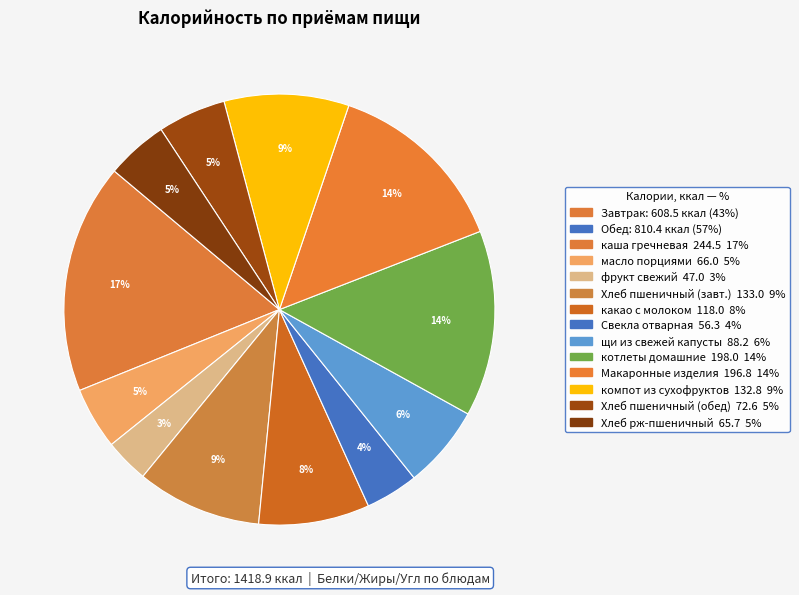

How many slices are in this pie chart?

12